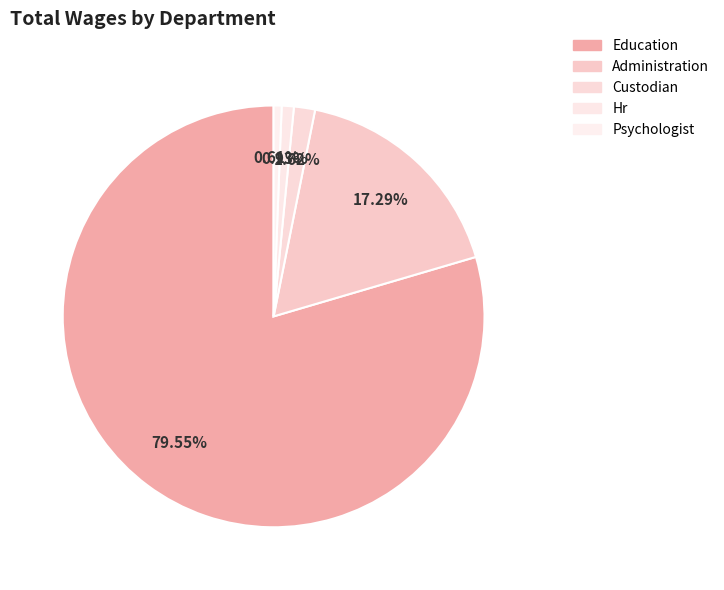

Is it true that Administration is 17% of the pie?

True